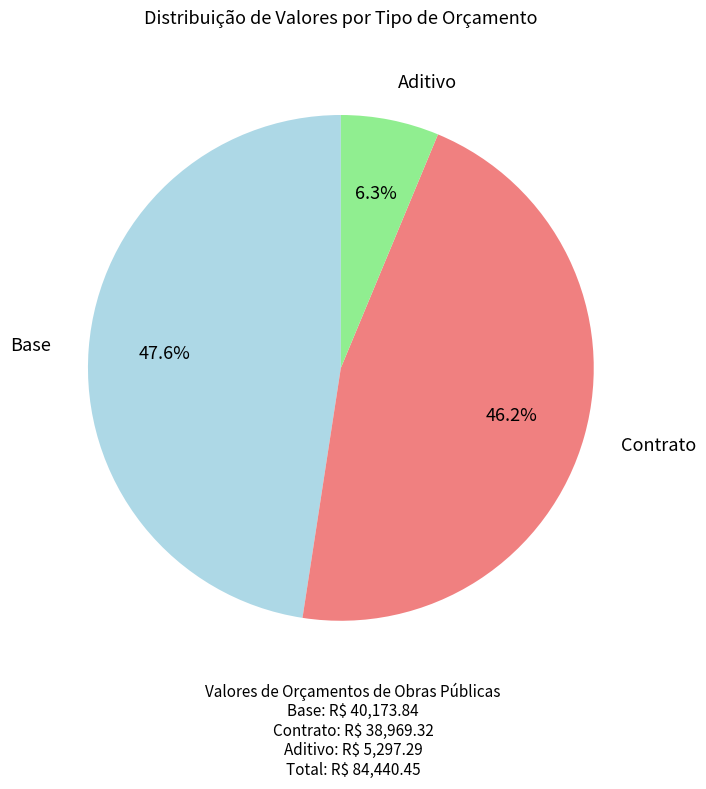

What is the ratio of the value at Contrato to the value at Base?

1.0